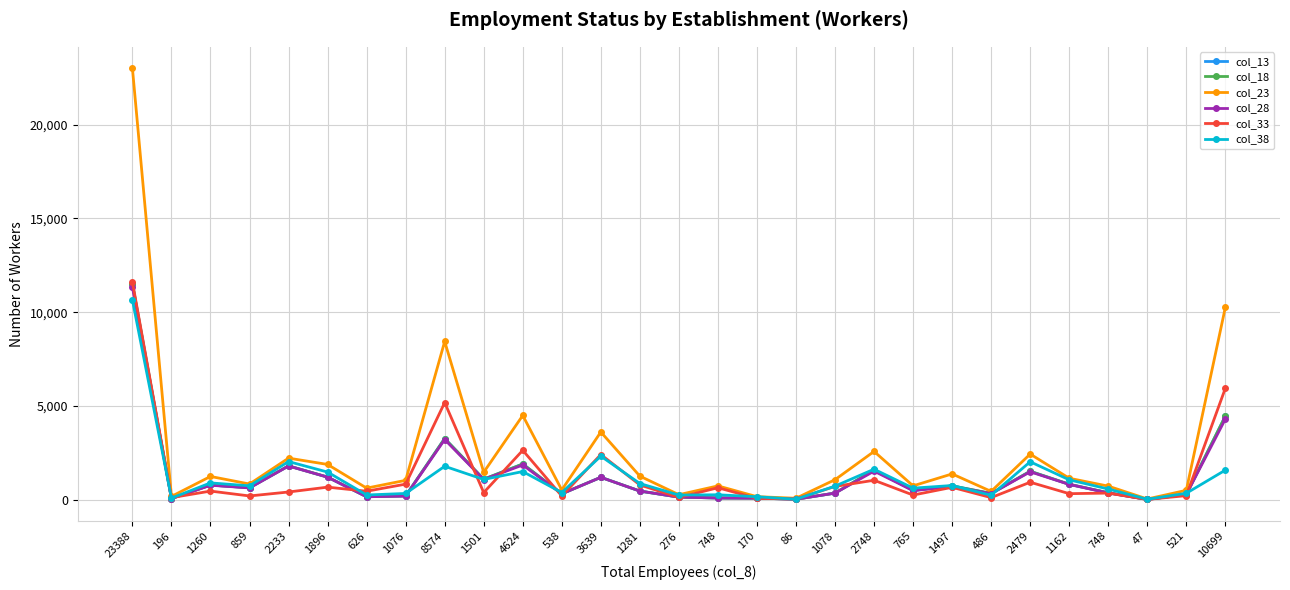

Where is col_28 nearest to the value 5684?

10699